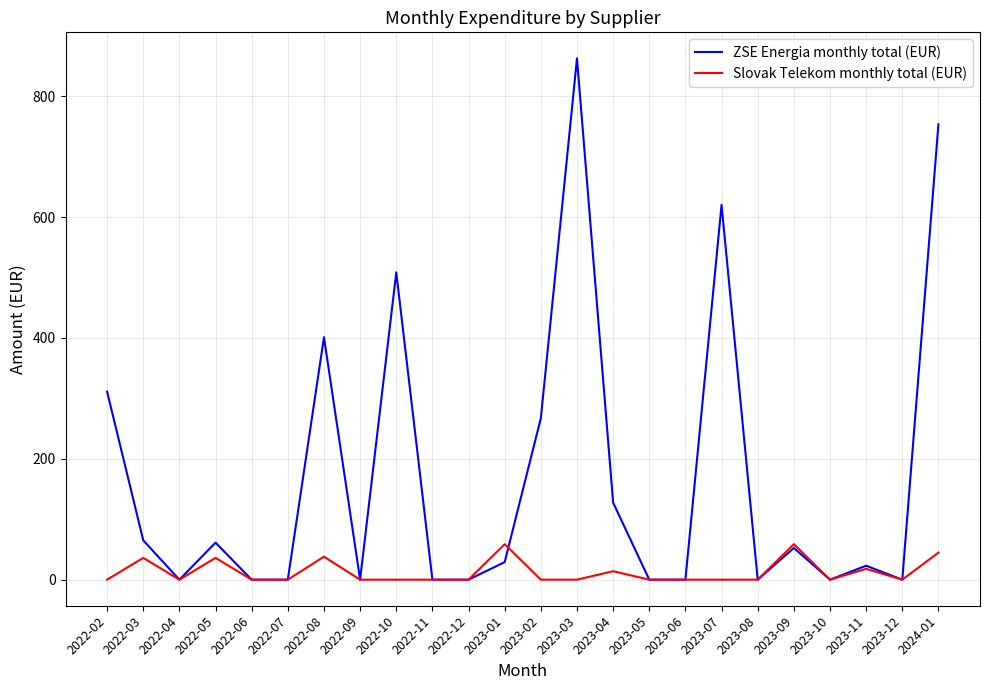

What is the spread (max minus min) of values at 2022-03?

29.1